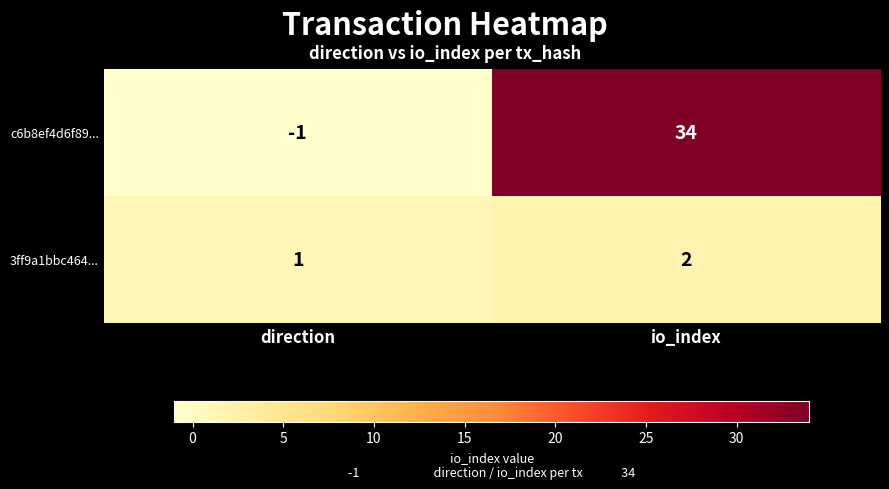

The 3ff9a1bbc464... series shows 2 at direction. True or false?

False